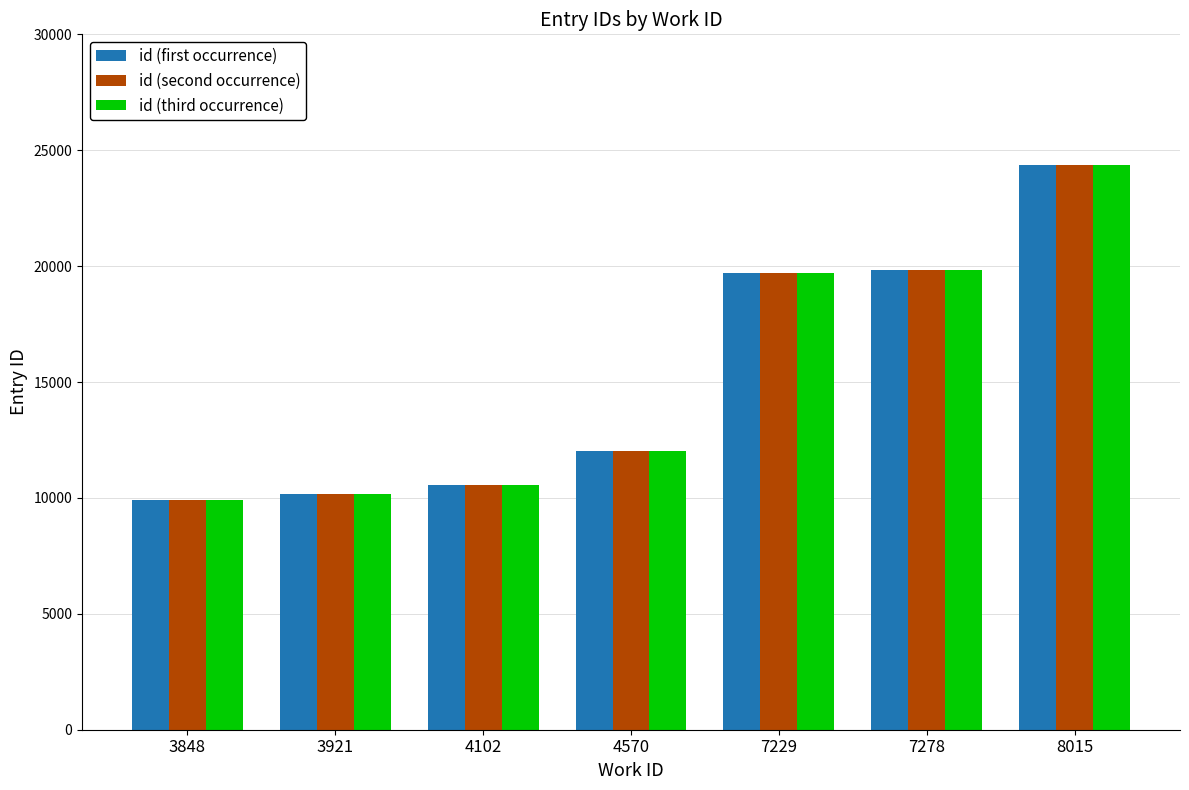

Is the value of id (first occurrence) at 4102 greater than the value of id (third occurrence) at 3848?

Yes